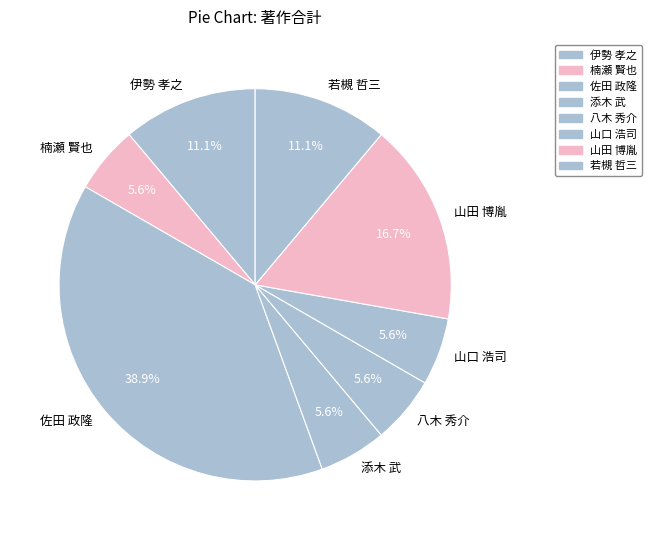

To the nearest percent, what percentage of the pie is 山口 浩司?

6%